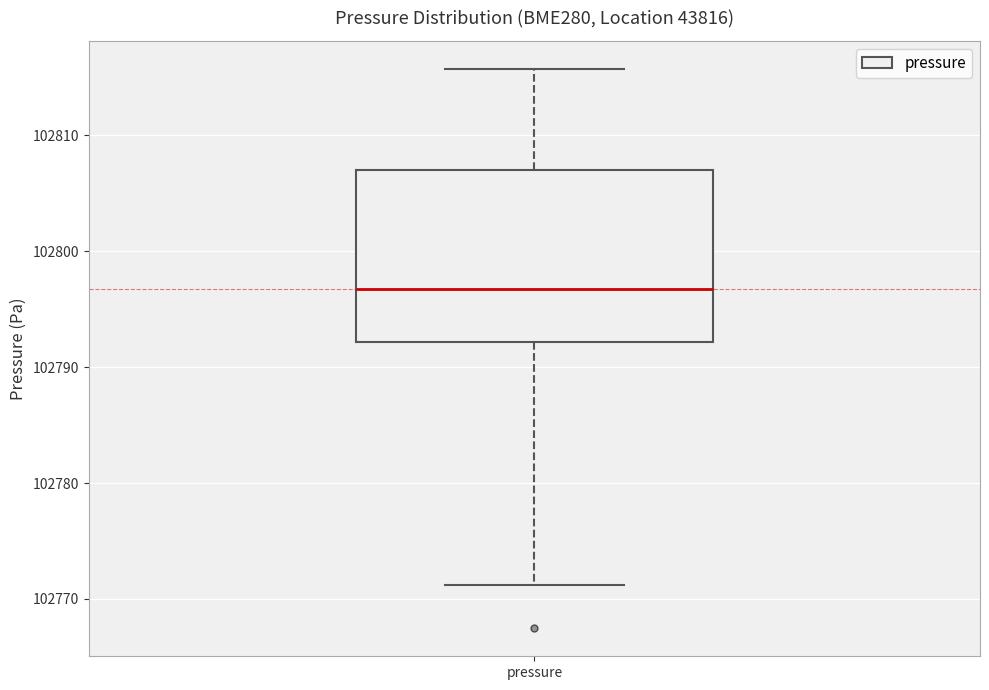

Where does the lower whisker of the box for pressure end on the y-axis? The values are not printed on the chart, so give them approximately, as read against the axis.

102771